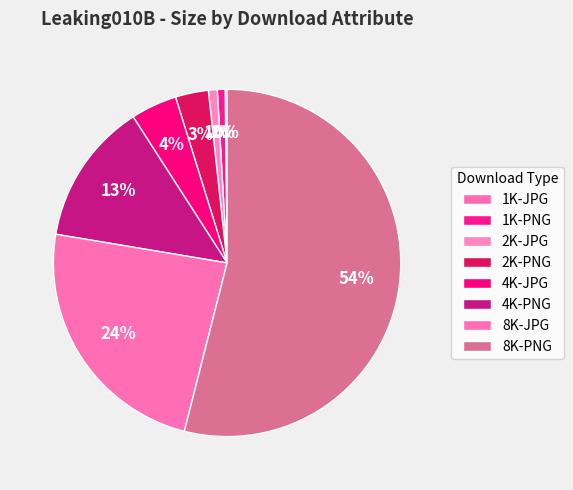

What is the largest slice in the pie chart?

8K-PNG